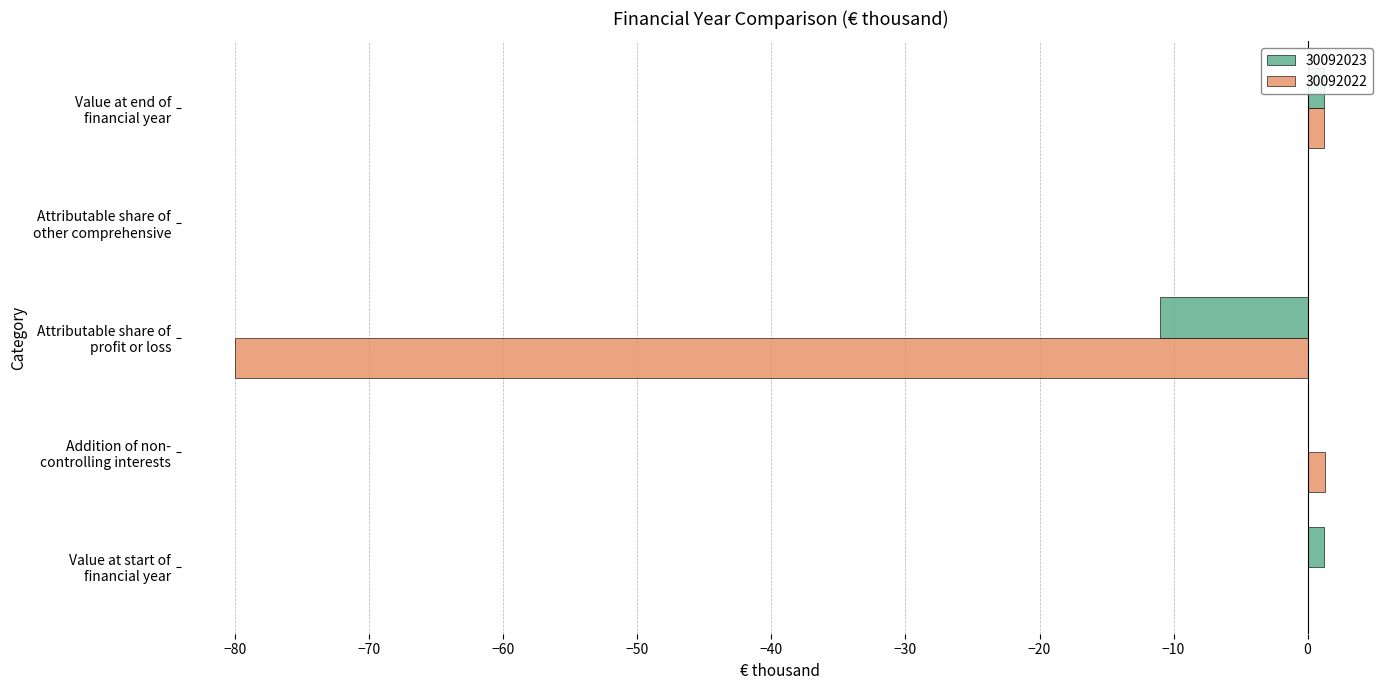

What is the sum of all 30092023 values?

-8.5